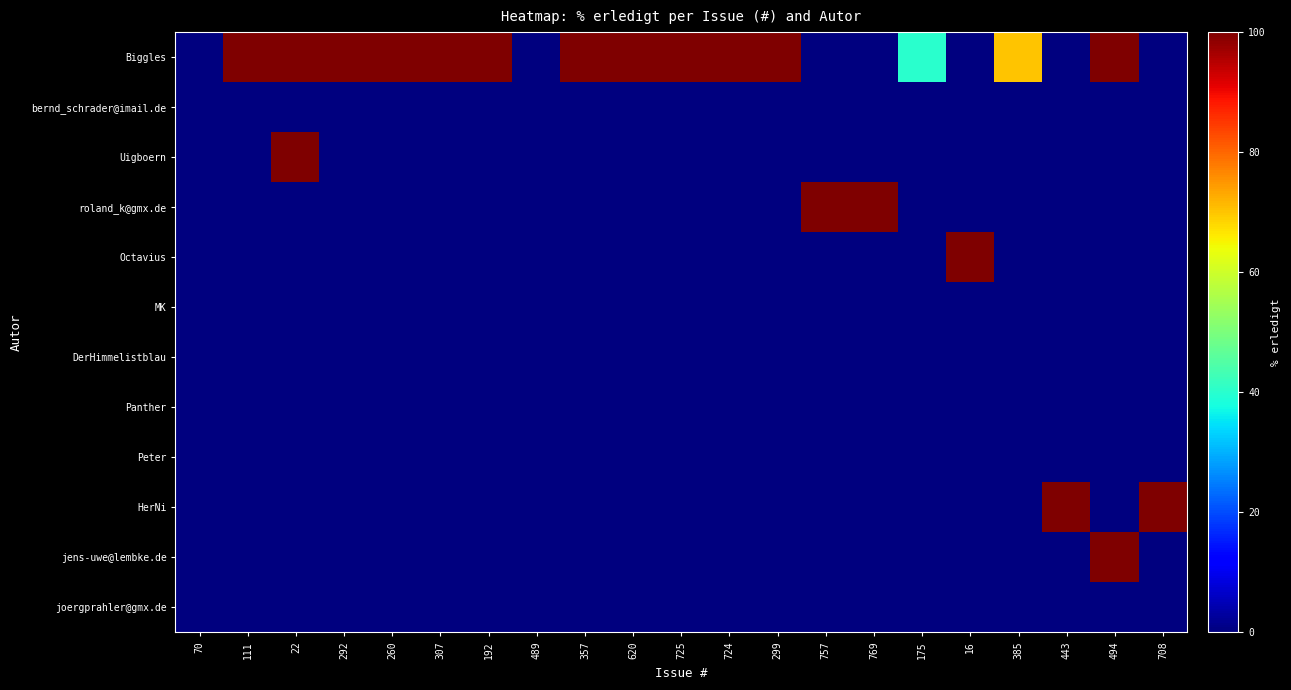

What is the total value across all series at 494?

200